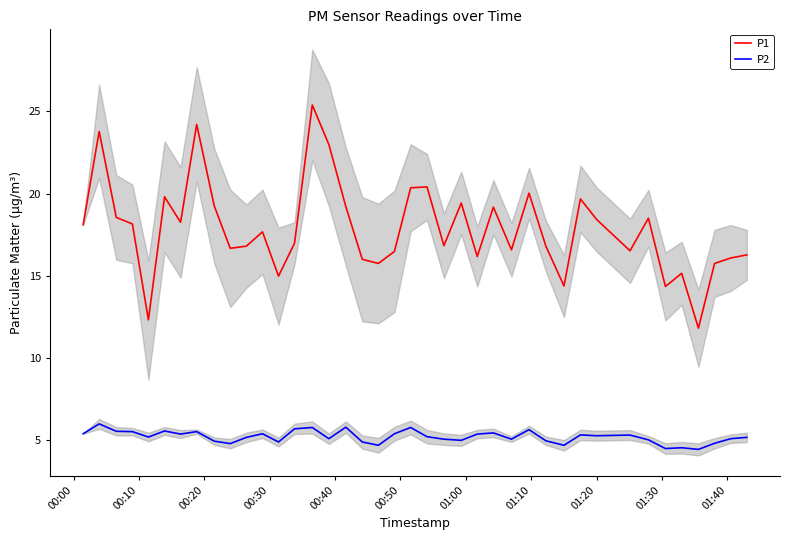

What are all the series names shown in the legend?

P1, P2